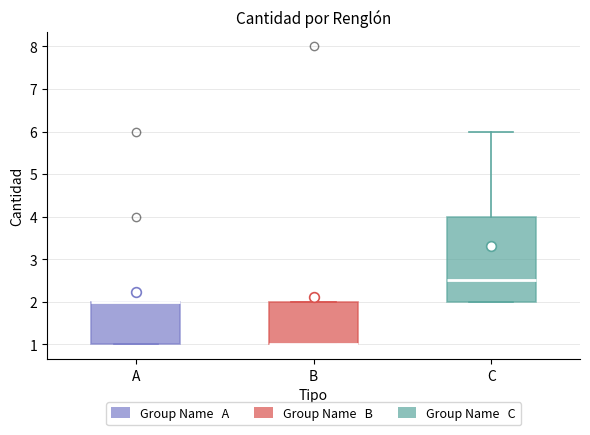

Comparing the boxes themselves (not the whiskers), which one is the tallest?

C